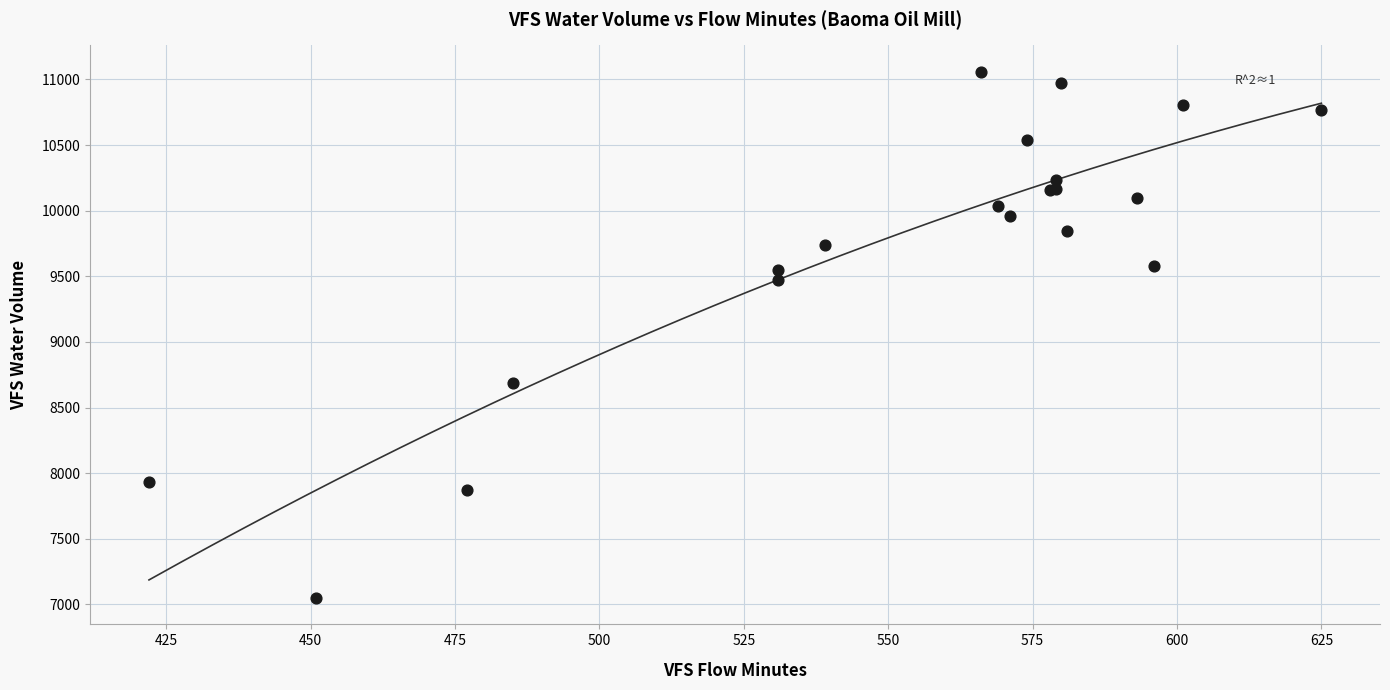

What Y value in the scatter plot is closest to 9054?

8690